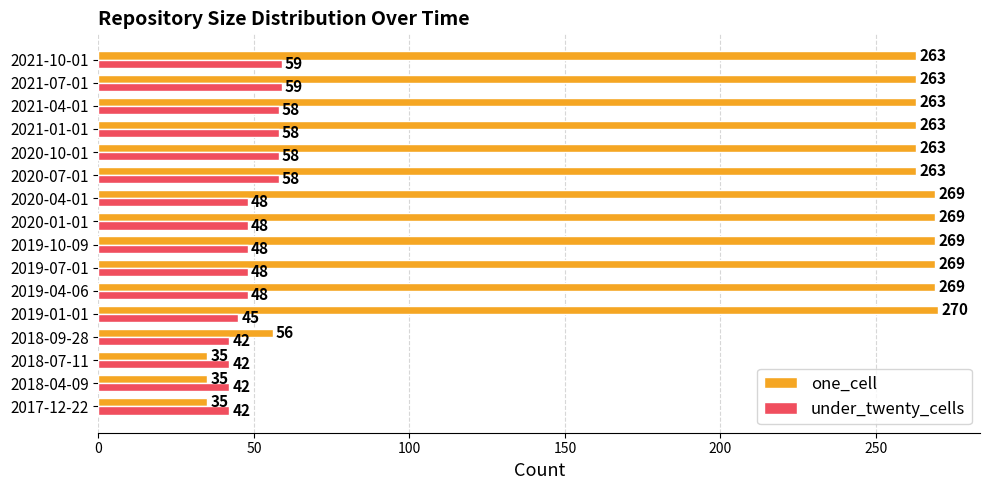

List the series in order of their overall mean, highest first.

one_cell, under_twenty_cells